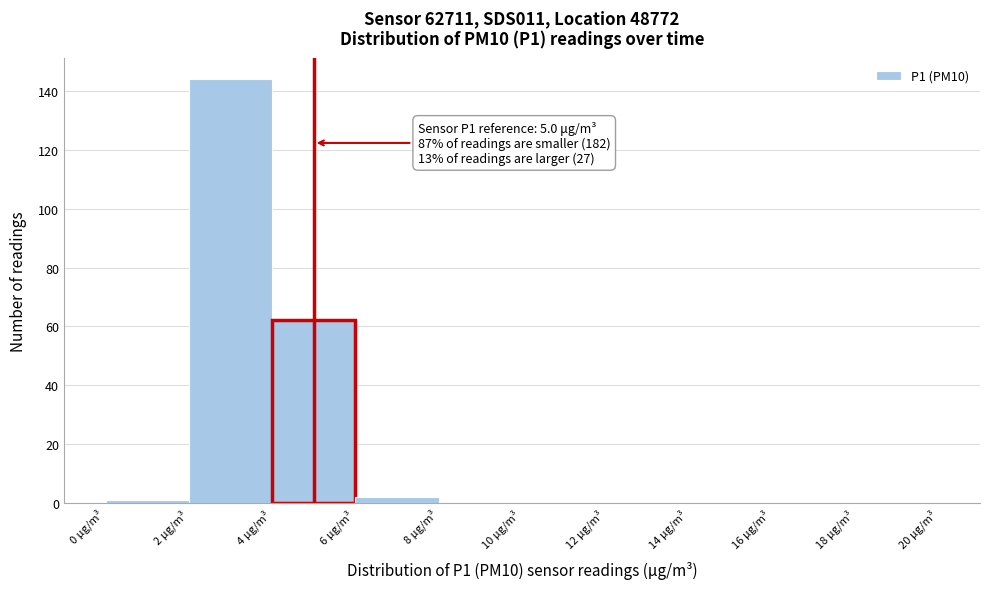

Over which range of the x-axis is the bar tallest?

2 to 4